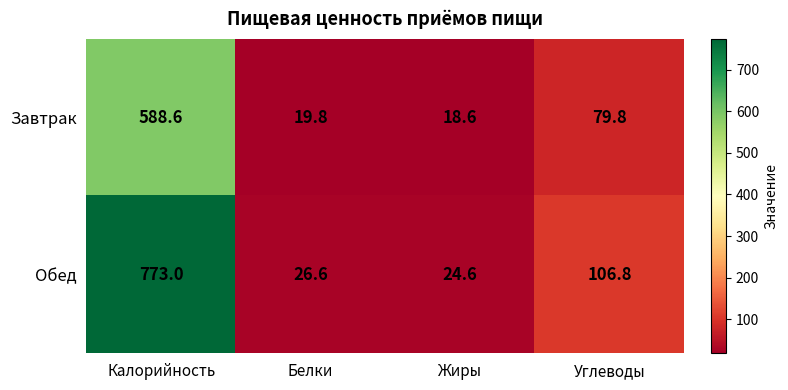

Which category has the lowest value across all series?

Жиры